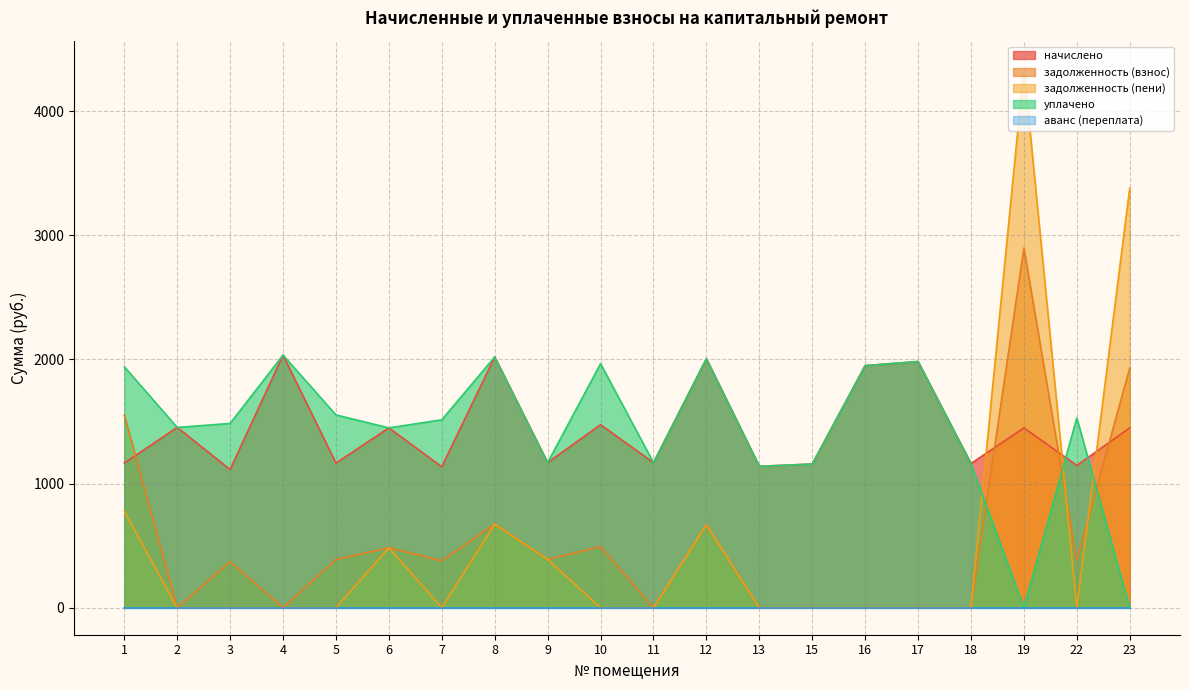

Where is the first local maximum for задолженность (пени)?

6